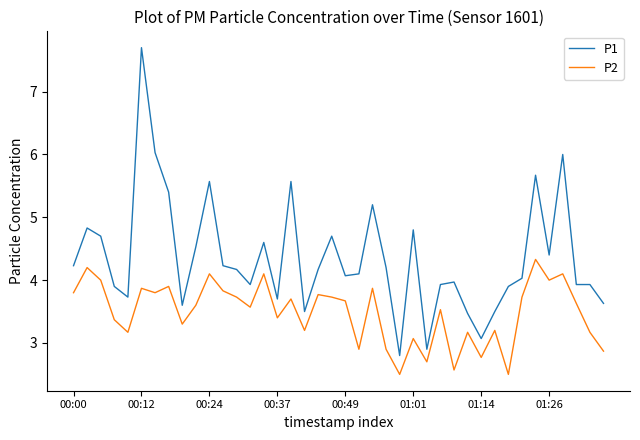

Is this an area chart (filled region under the line)?

No